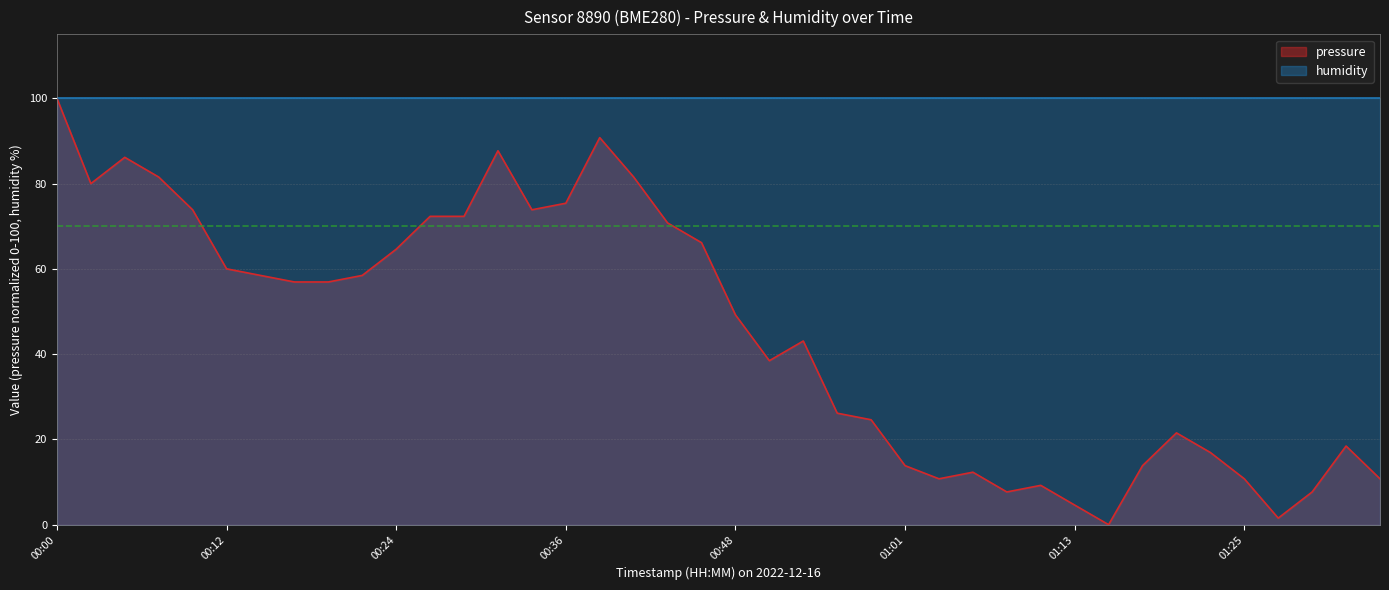

Reading left to right, extract all data points from this chart.

00:00=100.0	00:02=80.0	00:04=86.2	00:07=81.5	00:09=73.9	00:12=60.0	00:14=58.5	00:17=56.9	00:19=56.9	00:22=58.5	00:24=64.6	00:26=72.3	00:29=72.3	00:31=87.7	00:34=73.9	00:36=75.4	00:39=90.8	00:41=81.5	00:43=70.8	00:46=66.1	00:48=49.2	00:51=38.5	00:53=43.1	00:56=26.1	00:58=24.6	01:01=13.8	01:03=10.8	01:05=12.3	01:08=7.7	01:10=9.2	01:13=4.6	01:15=0.0	01:18=13.8	01:20=21.5	01:23=16.9	01:25=10.8	01:28=1.5	01:30=7.7	01:32=18.4	01:35=10.8